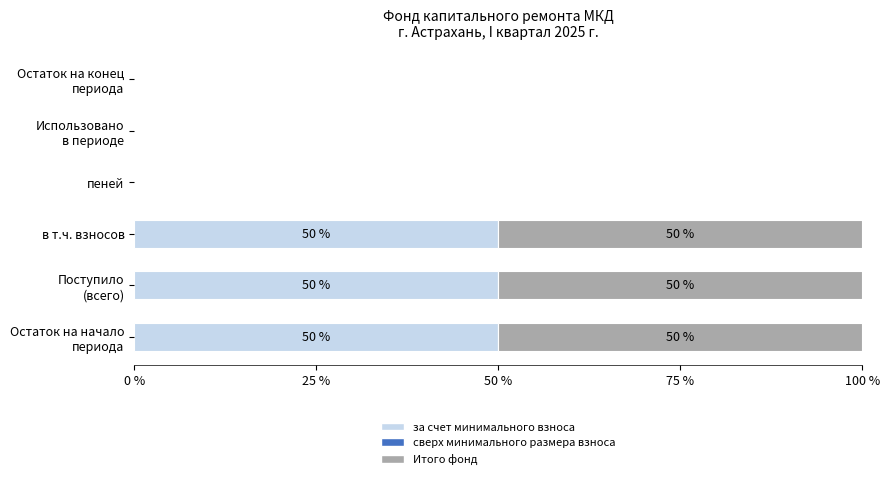

Is it true that за счет минимального взноса equals 0 at пеней?

True